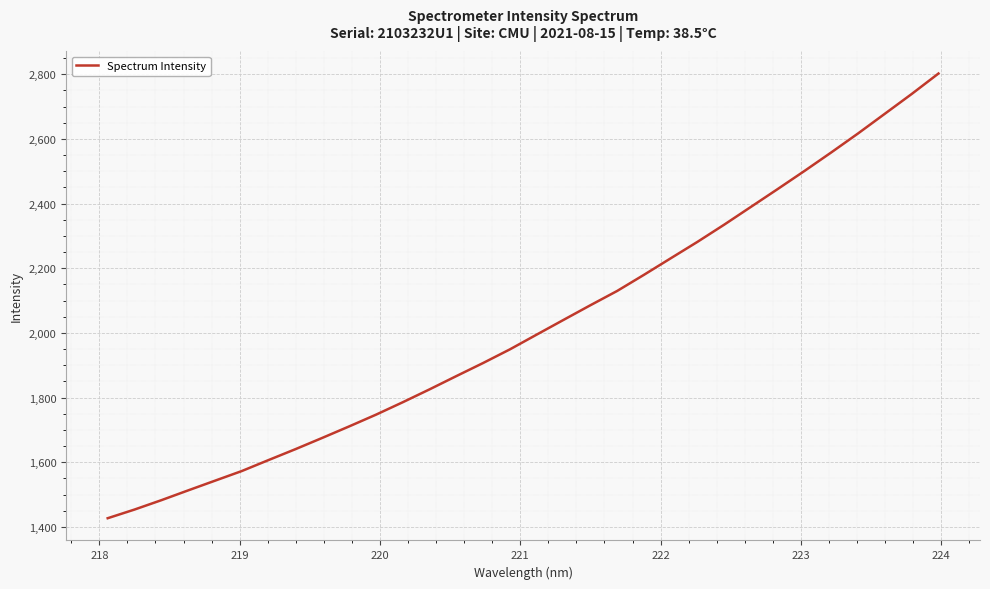

What is the minimum value shown in the chart?

1426.7